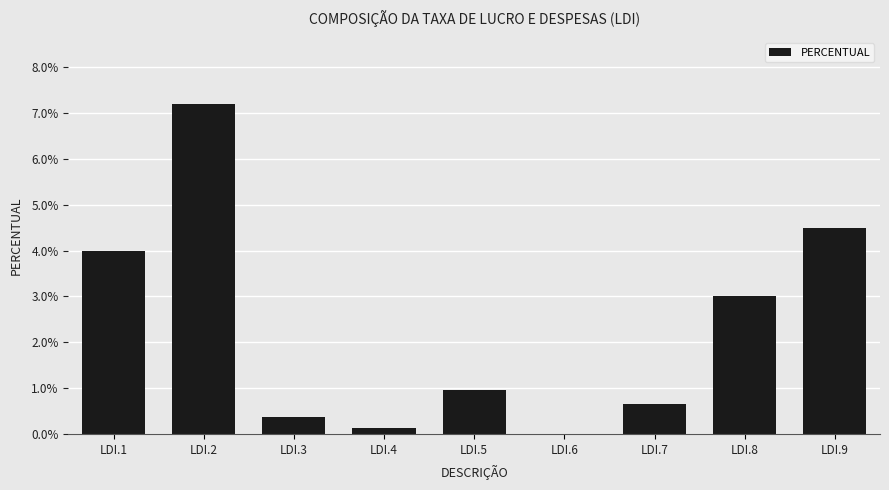

Are the bars horizontal?

No